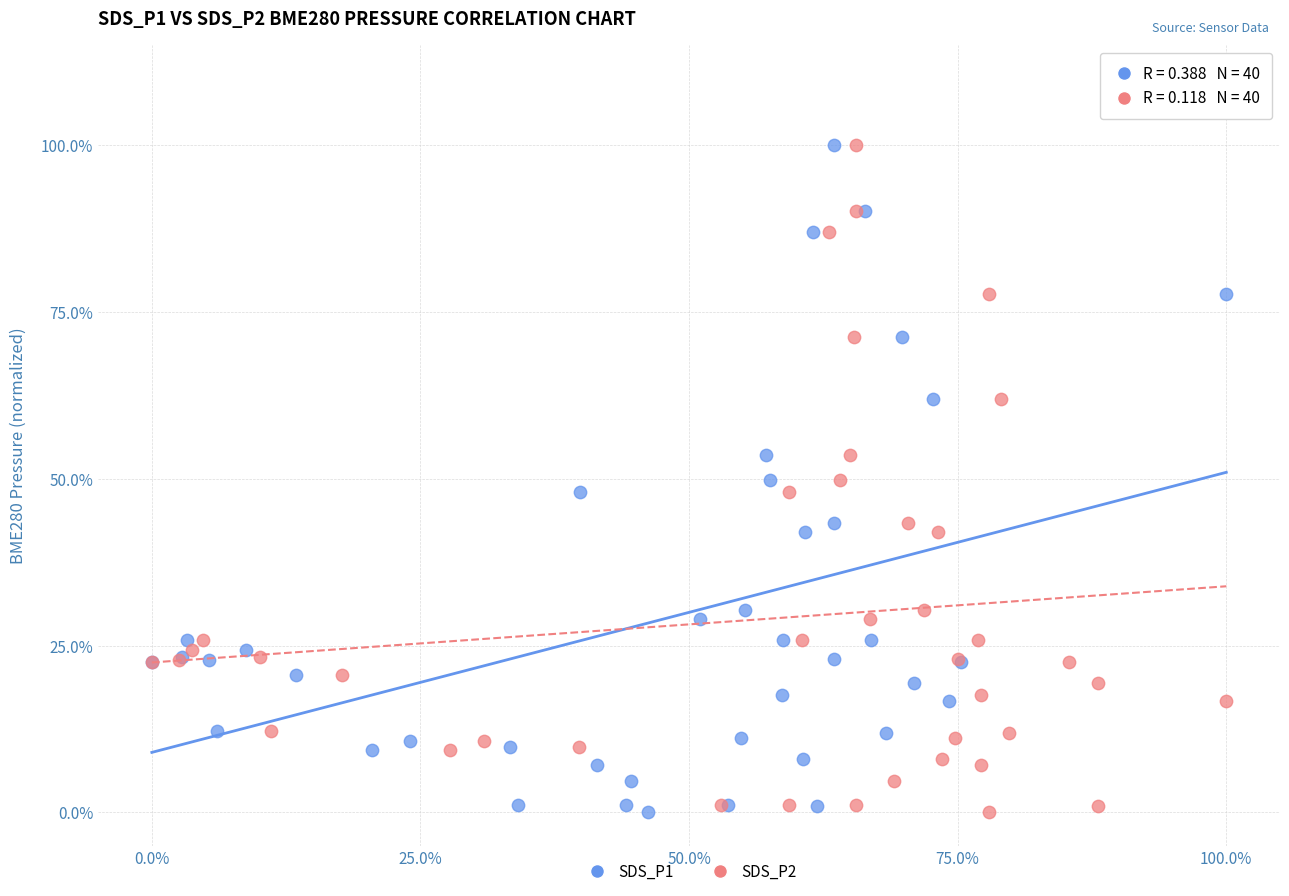

What are all the series names shown in the legend?

SDS_P1, SDS_P2